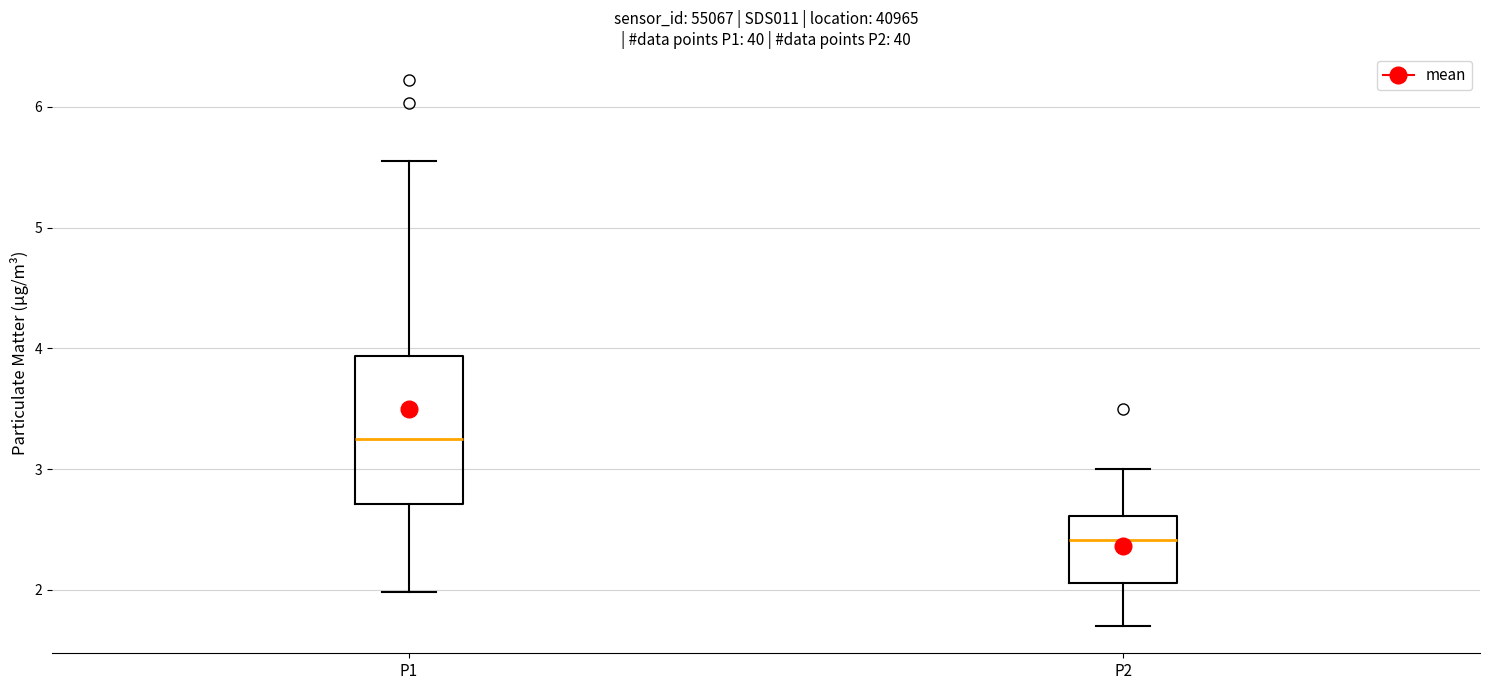

Reading left to right, transcribe this box plot: for each box, give where its median line is, the range the box spans, and where its two whiskers end, as read against the y-axis. The values are not printed on the chart, so give them approximately, as read against the axis.

P1: median 3.3, box 2.7 to 3.9, whiskers 2.0 to 5.6
P2: median 2.4, box 2.1 to 2.6, whiskers 1.7 to 3.0